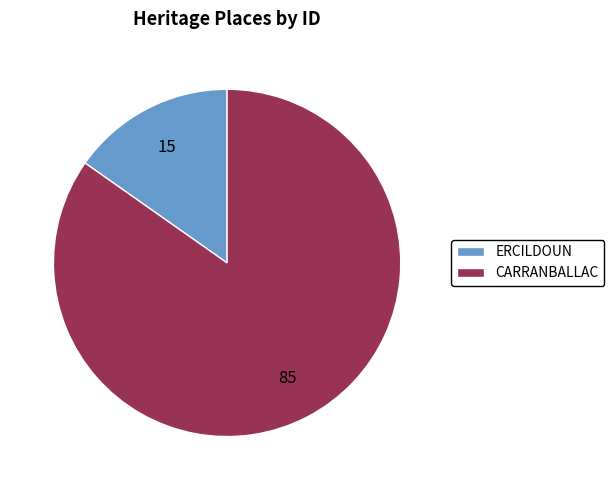

Approximately how many times larger is the value at ERCILDOUN compared to CARRANBALLAC?

0.2